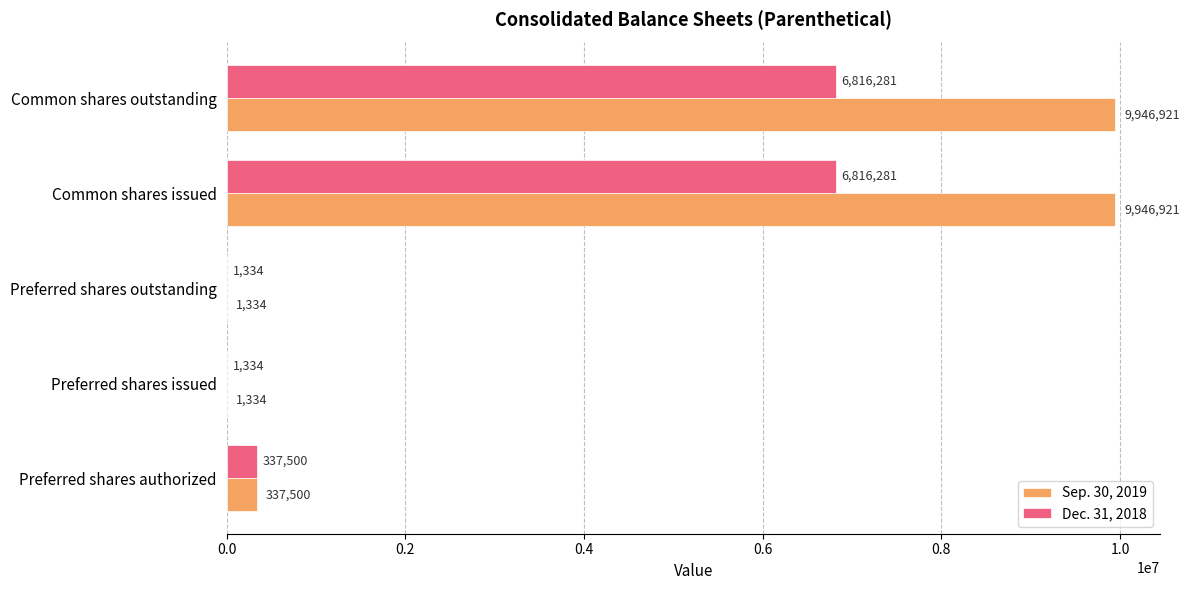

Is the value of Dec. 31, 2018 at Common shares issued greater than the value of Sep. 30, 2019 at Common shares outstanding?

No